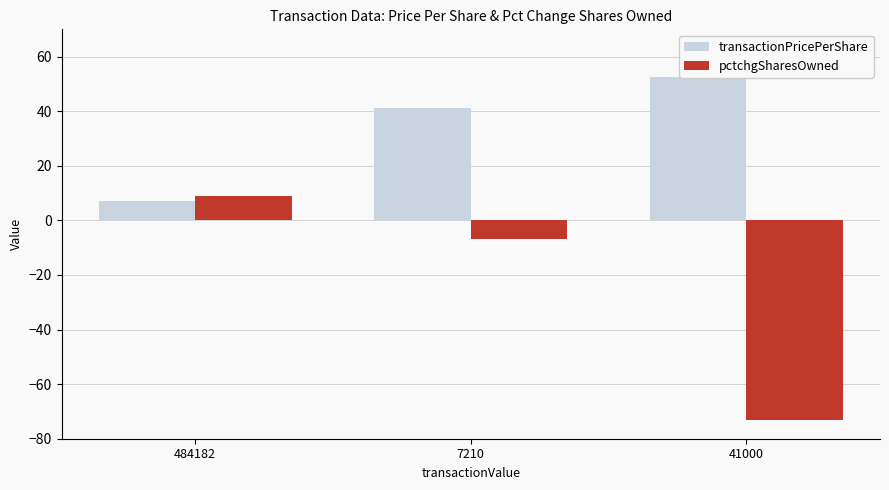

What position from the left is 7210?

2